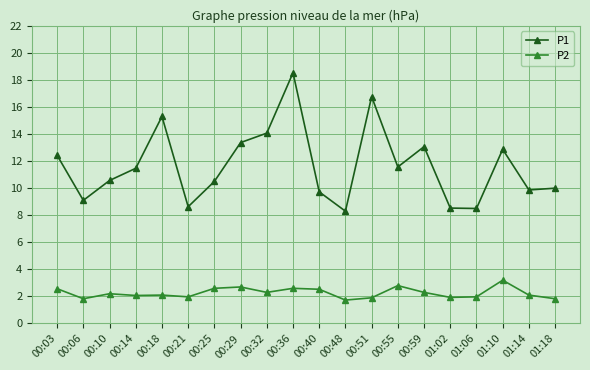

Which series has the widest spread of values?

P1